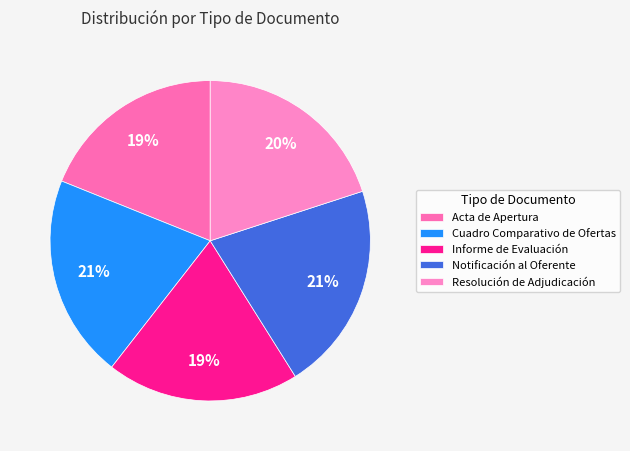

How many slices are in this pie chart?

5